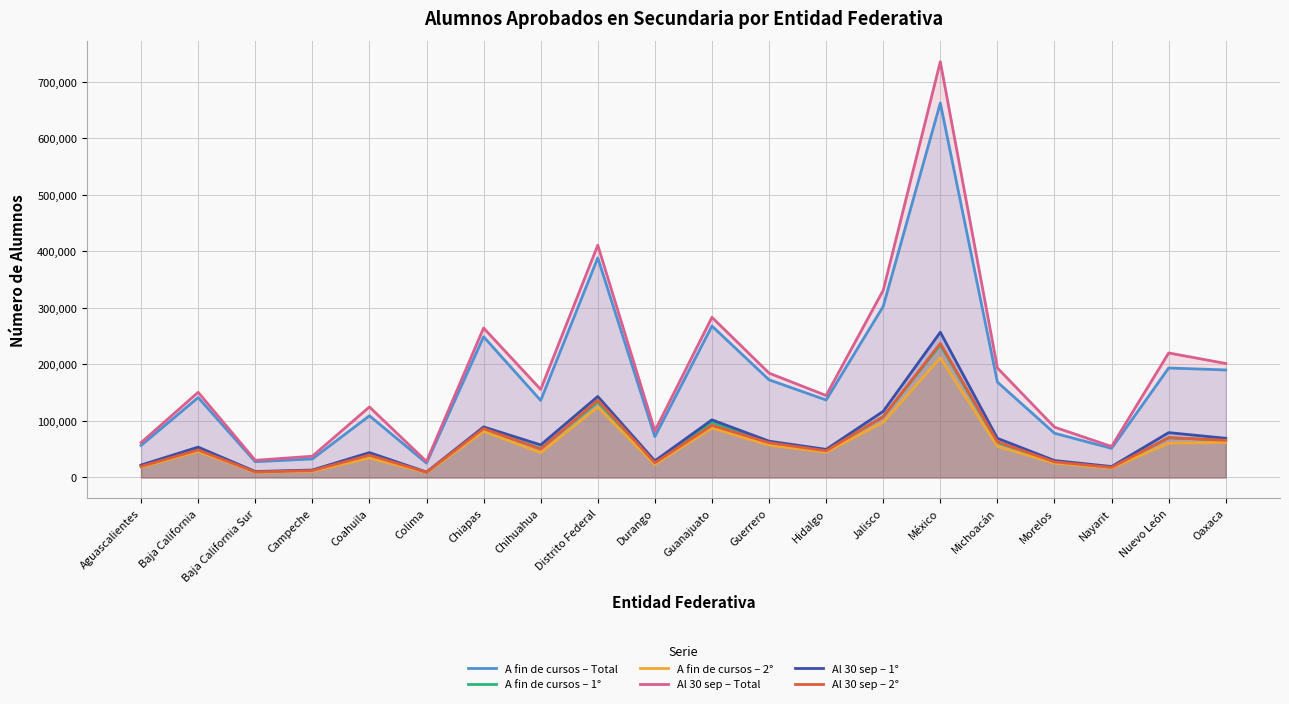

What is the average value of the Al 30 sep – 2° series?

61477